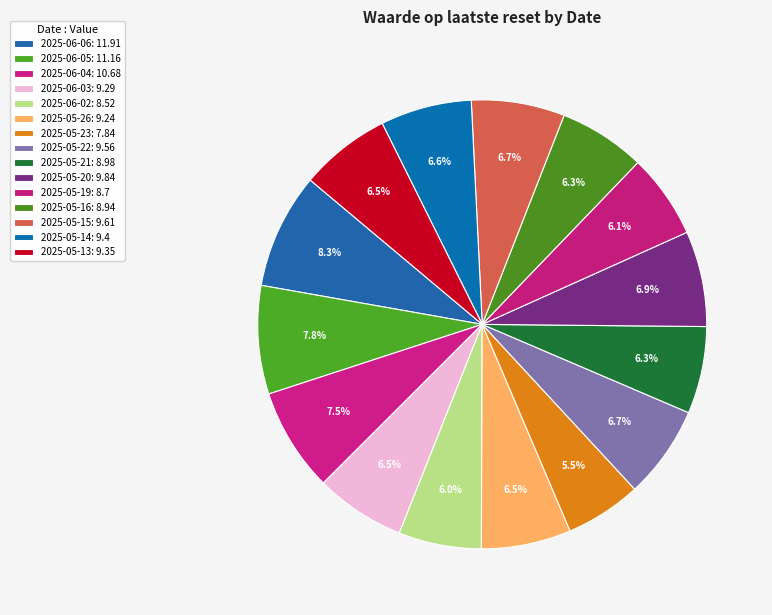

Count the number of slices in the pie.

15